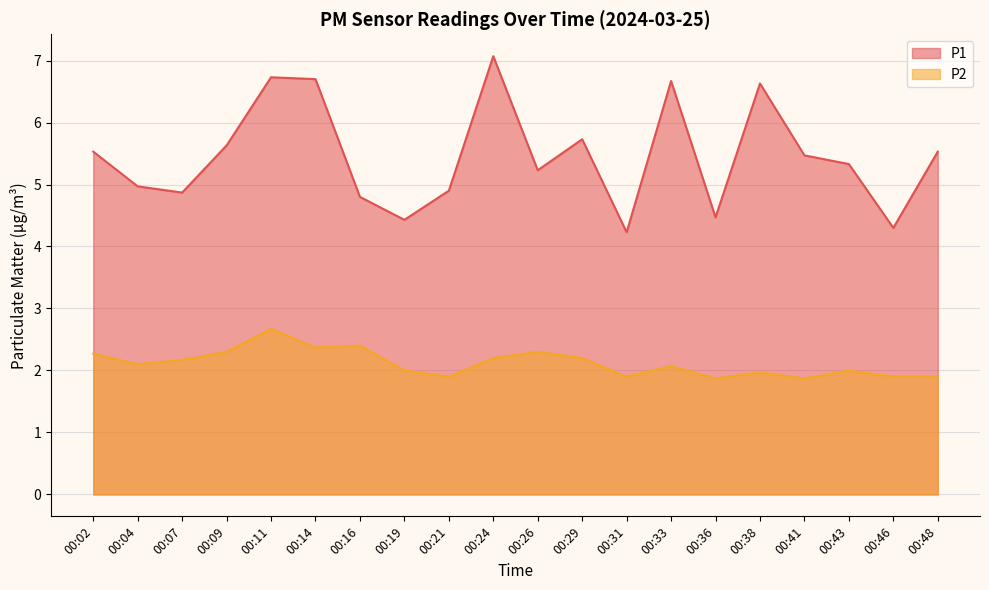

Does the chart display data point markers on the line(s)?

No